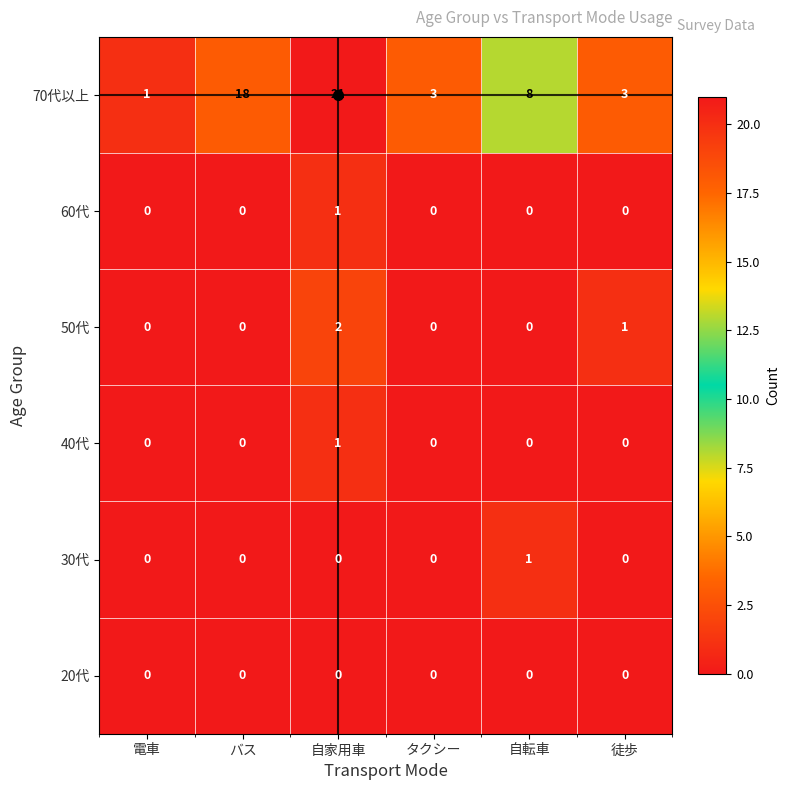

True or false: 40代 has a value of 1 at 自家用車.

True